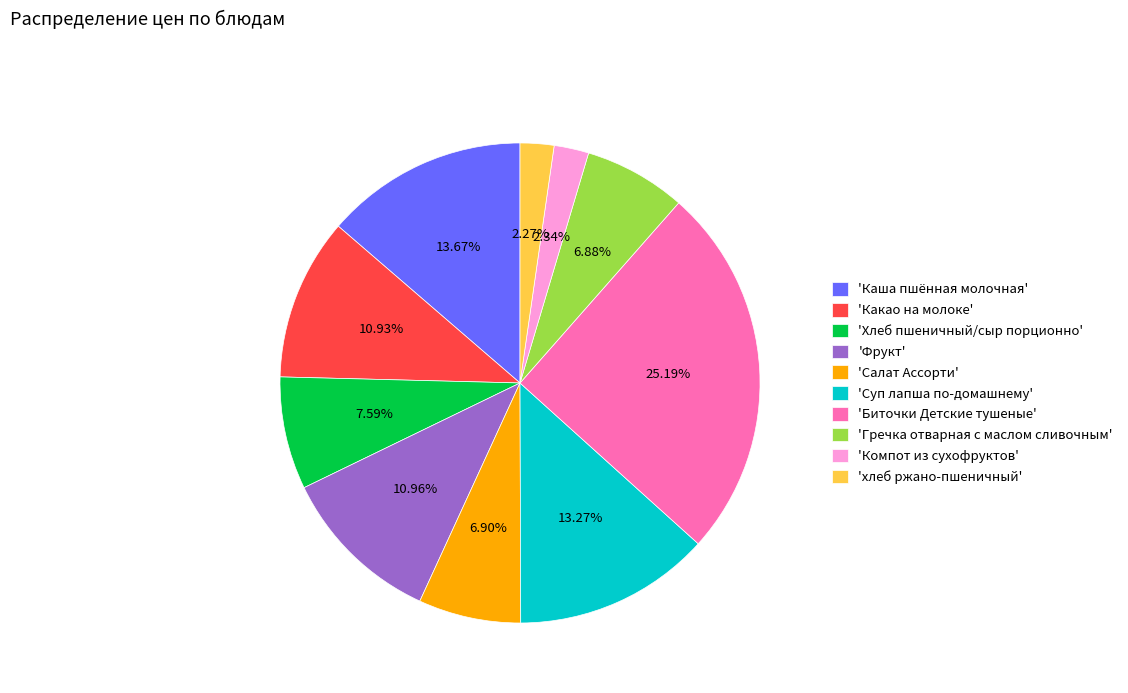

Which slice is the largest?

'Биточки Детские тушеные'